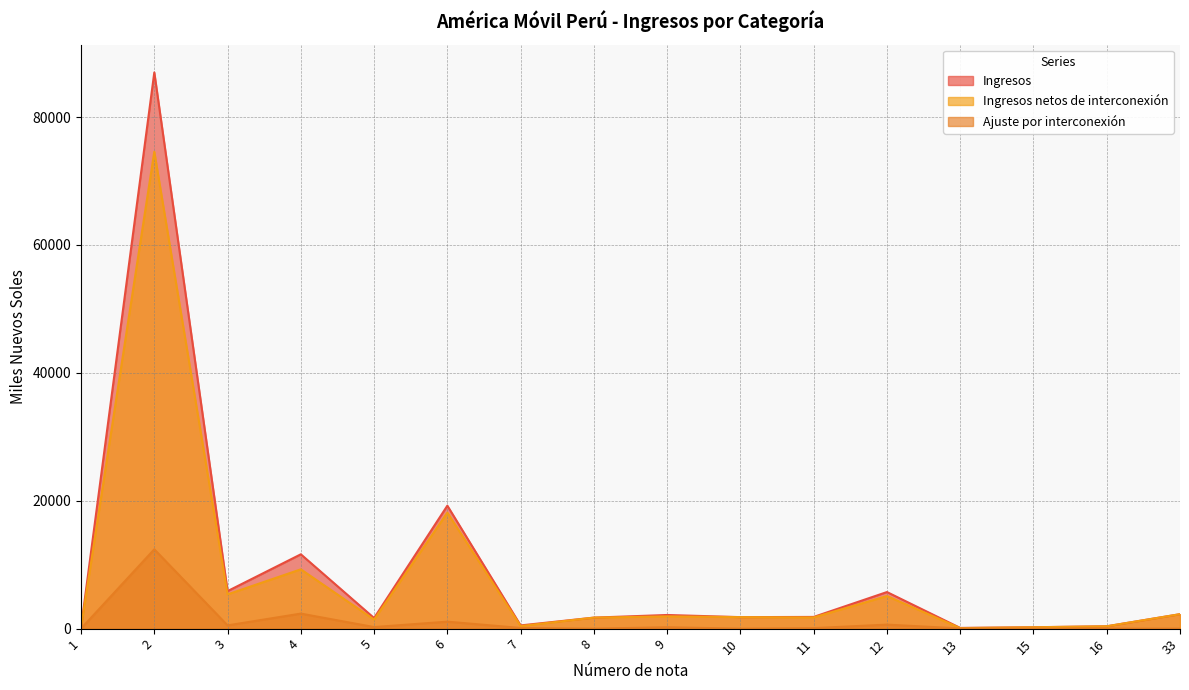

The value of Ingresos at 9 is 3159.3. True or false?

False